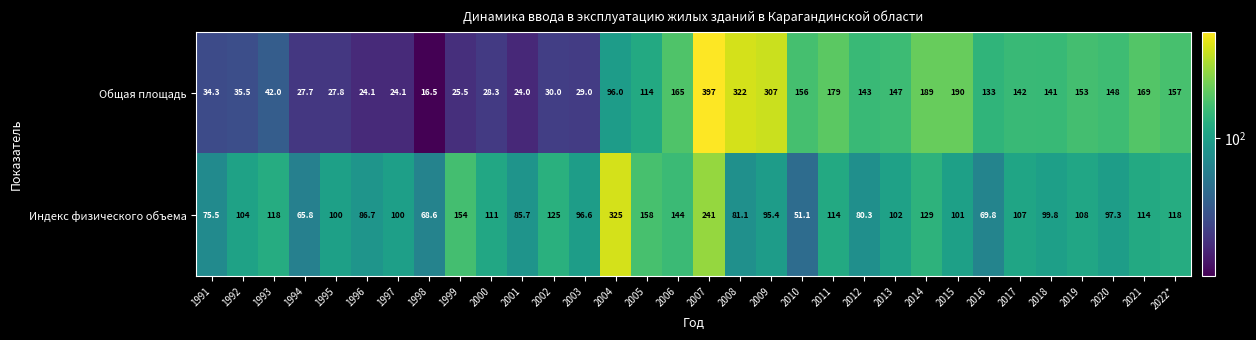

Which series has the largest total across all categories?

Общая площадь